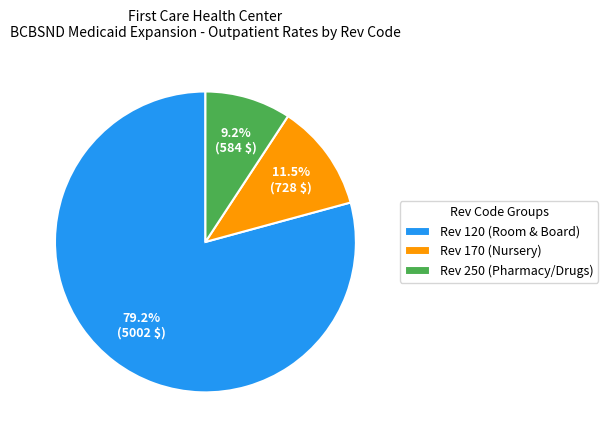

Rank the categories by value from highest to lowest.

Rev 120 (Room & Board), Rev 170 (Nursery), Rev 250 (Pharmacy/Drugs)